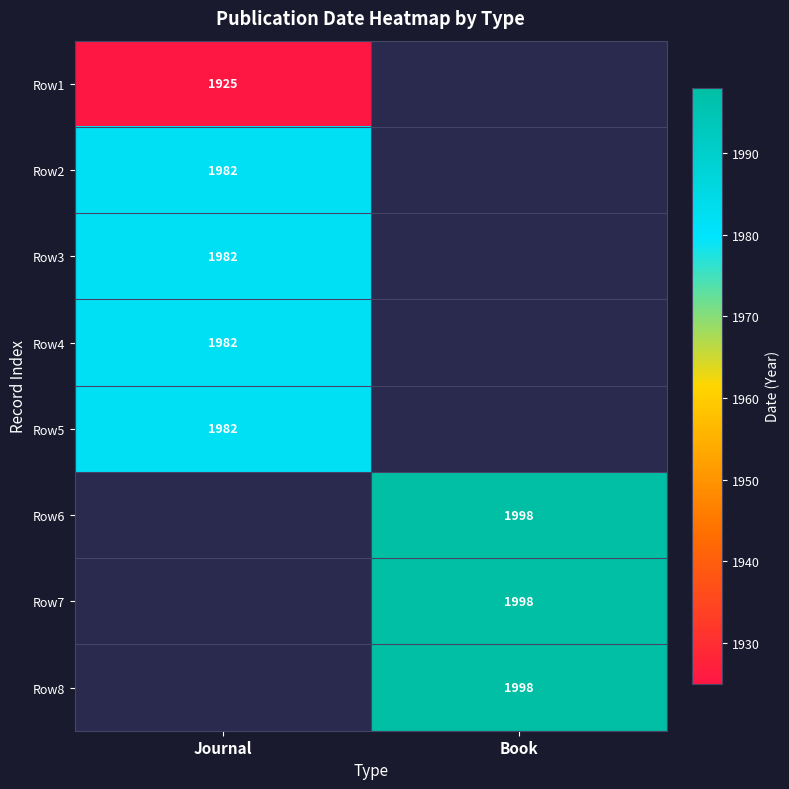

True or false: Row5 has a value of 3120 at Journal.

False